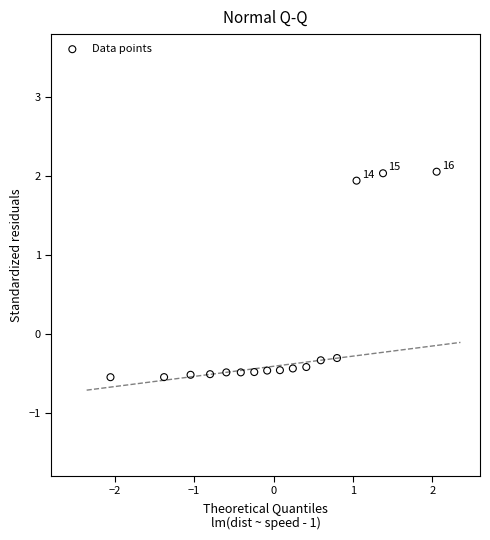

What is the range of Y values (max minus min)?

2.6